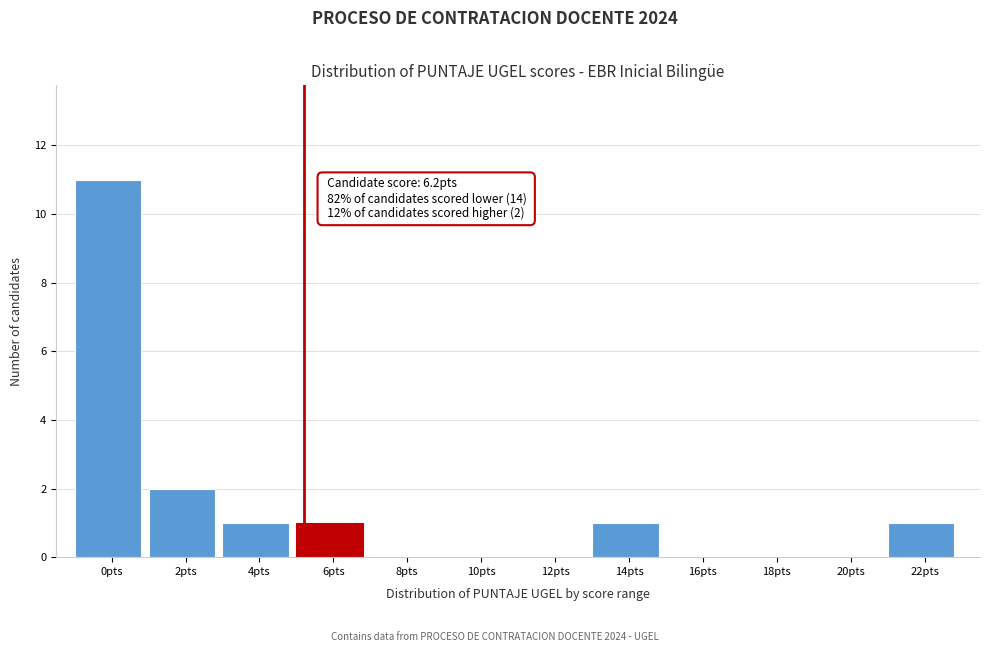

Reading left to right, extract all data points from this chart.

0pts=11	2pts=2	4pts=1	6pts=1	8pts=0	10pts=0	12pts=0	14pts=1	16pts=0	18pts=0	20pts=0	22pts=1